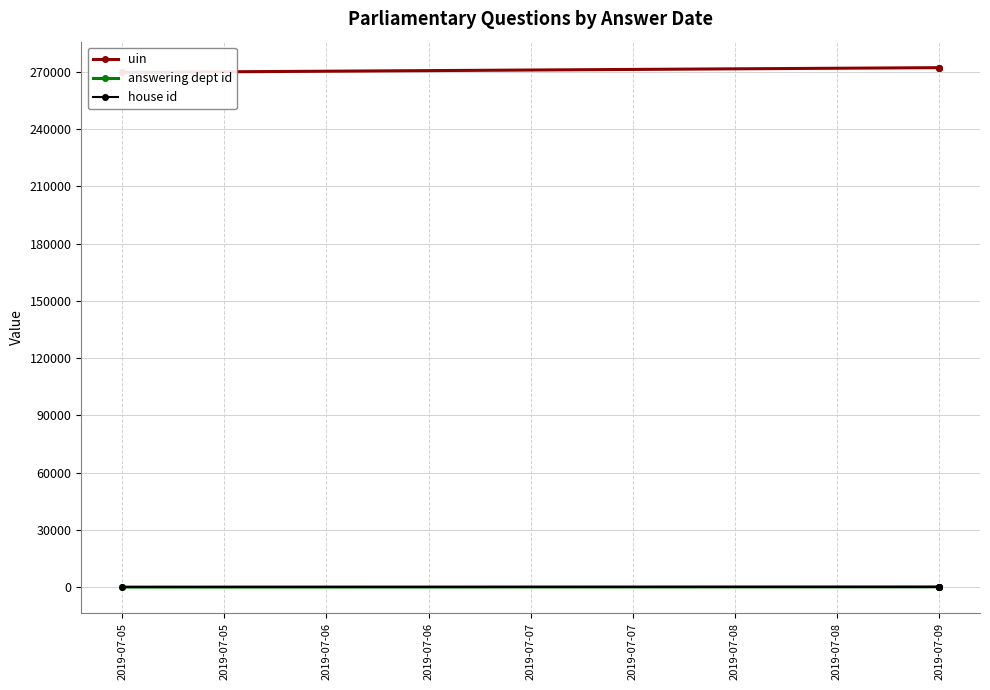

How many series are shown in this chart?

3